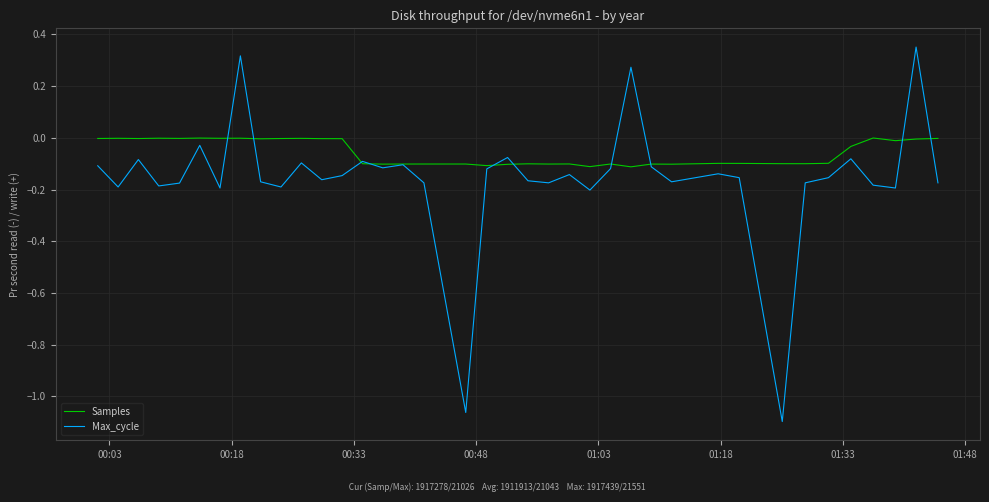

List the series in order of their overall mean, highest first.

Samples, Max_cycle